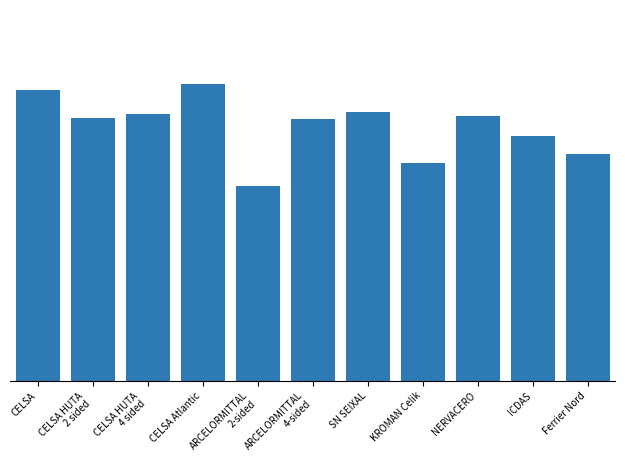

Rank the categories by value from highest to lowest.

CELSA Atlantic, CELSA, SN SEIXAL, CELSA HUTA
4 sided, NERVACERO, CELSA HUTA
2 sided, ARCELORMITTAL
4-sided, ICDAS, Ferrier Nord, KROMAN Celik, ARCELORMITTAL
2-sided